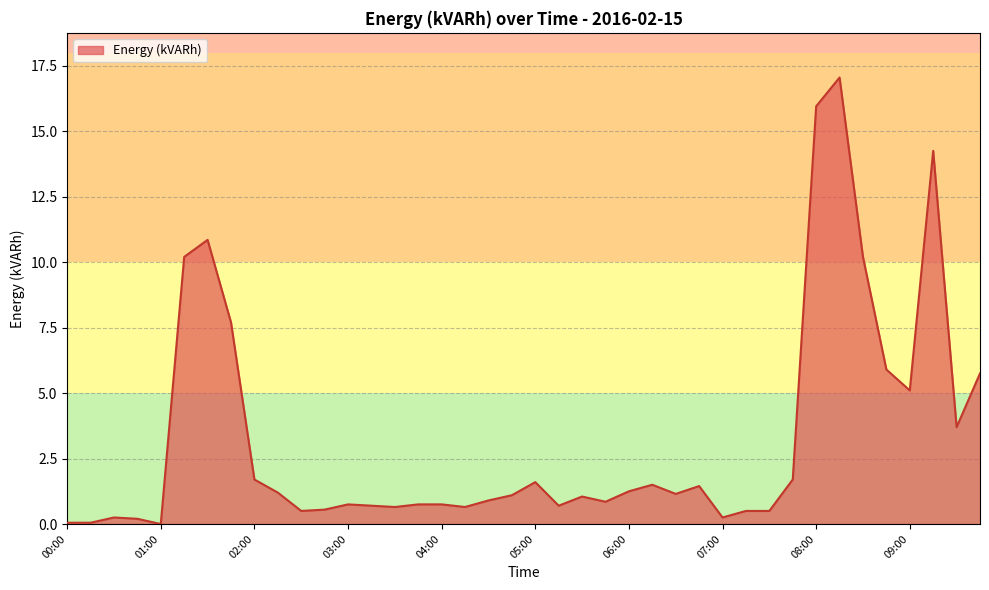

What is the maximum value shown in the chart?

17.1